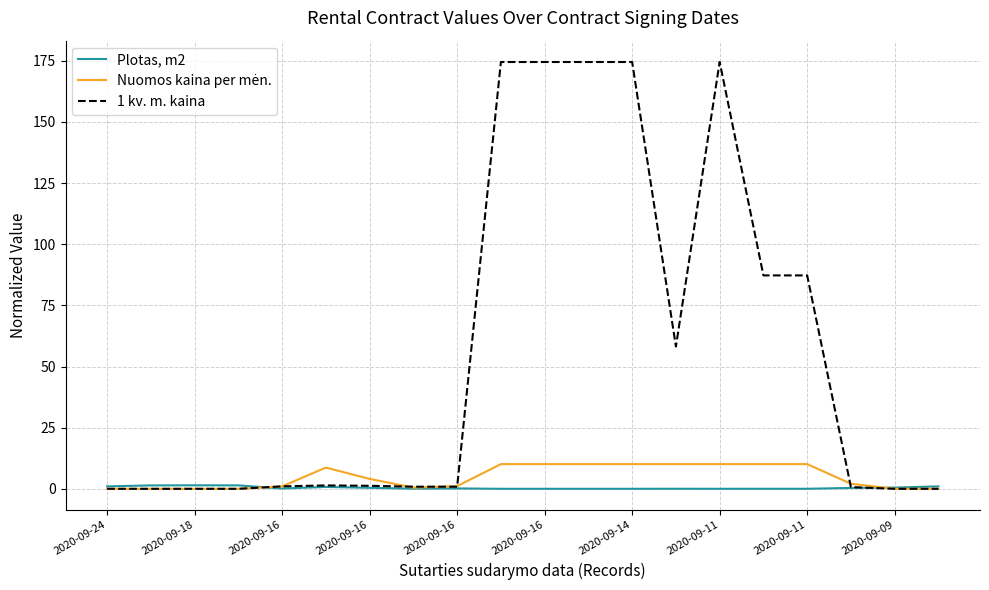

Which series has the largest total across all categories?

1 kv. m. kaina